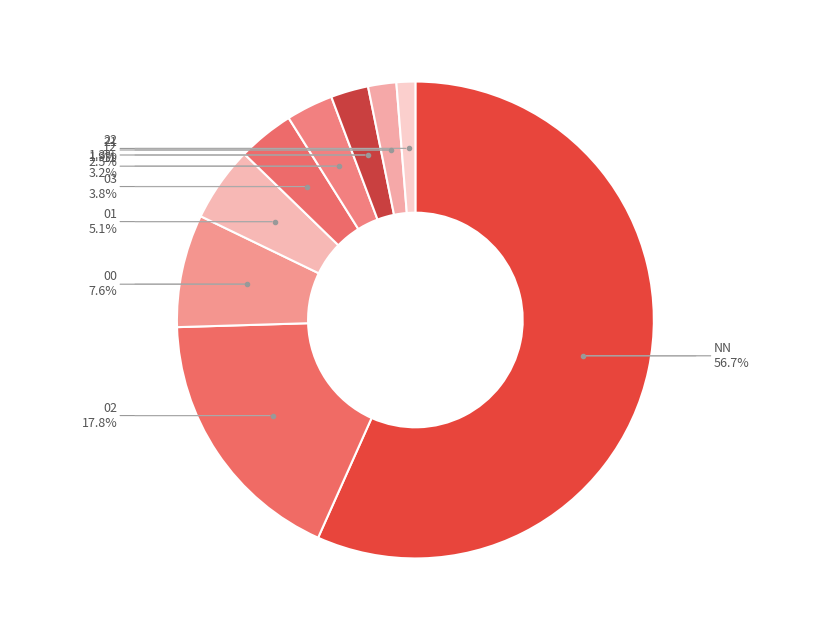

Which category has the biggest portion of the pie?

NN